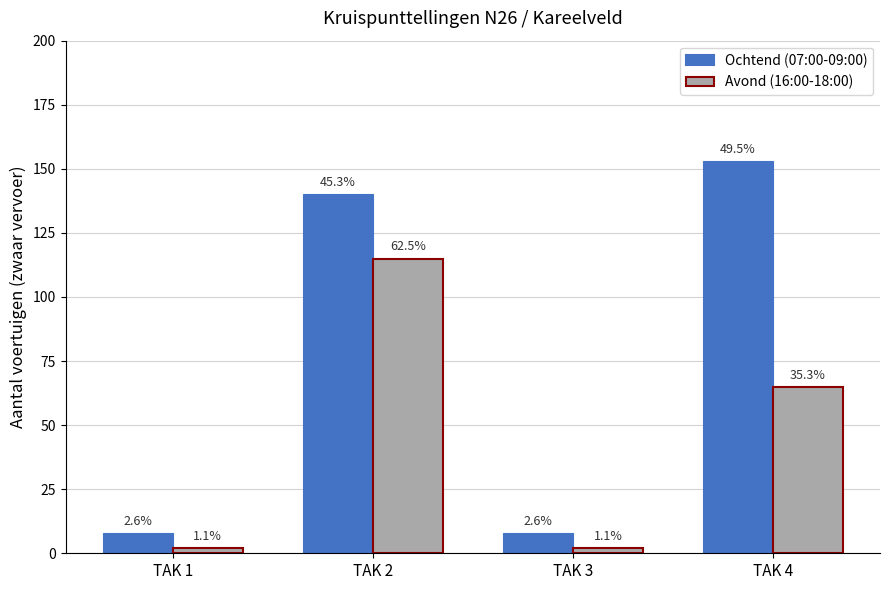

Are the bars grouped side by side (vs. stacked)?

Yes